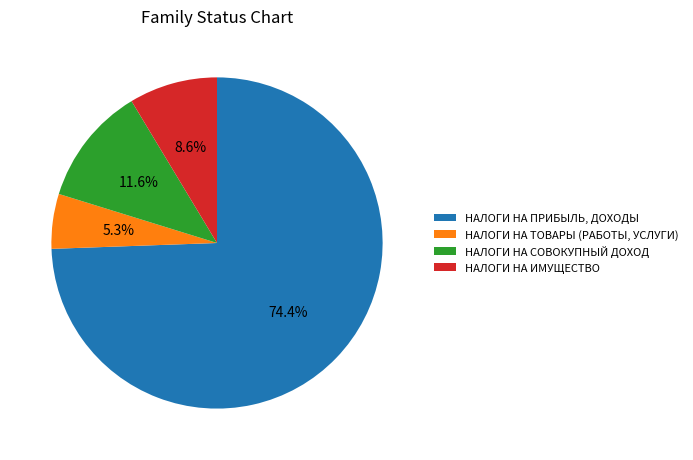

To the nearest percent, what is the difference between the largest and smallest slice percentages?

69%